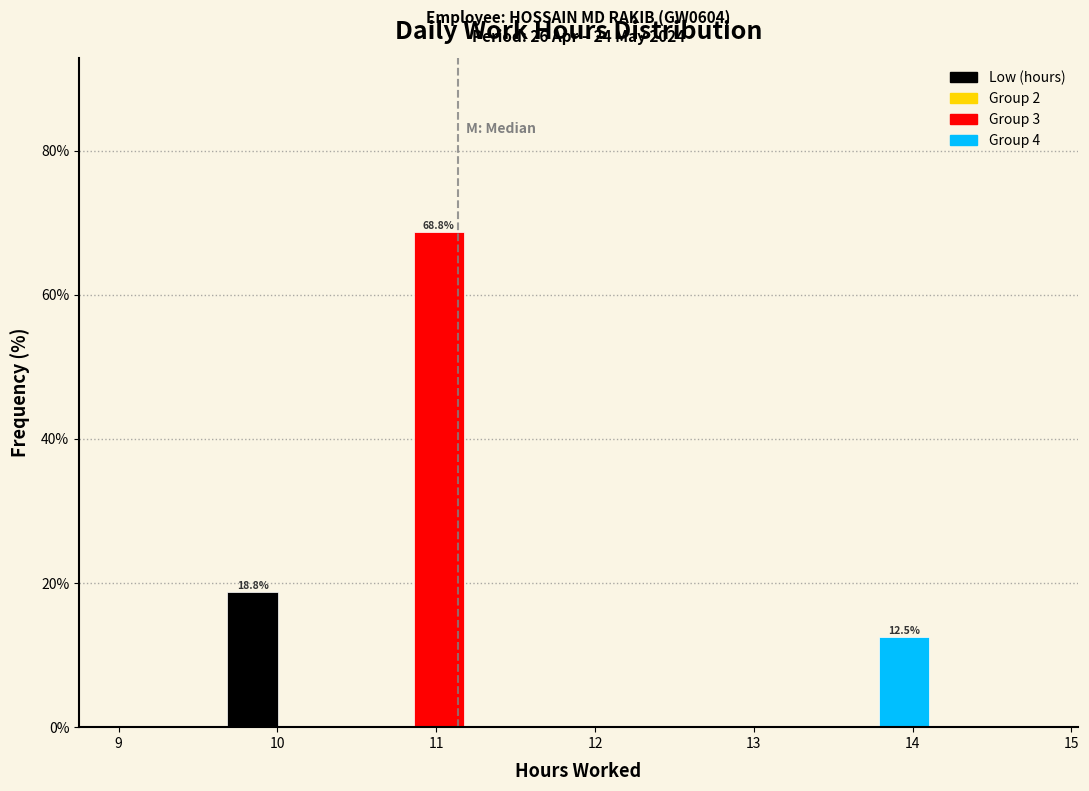

Which range on the x-axis has the tallest bar?

10.7 to 11.3